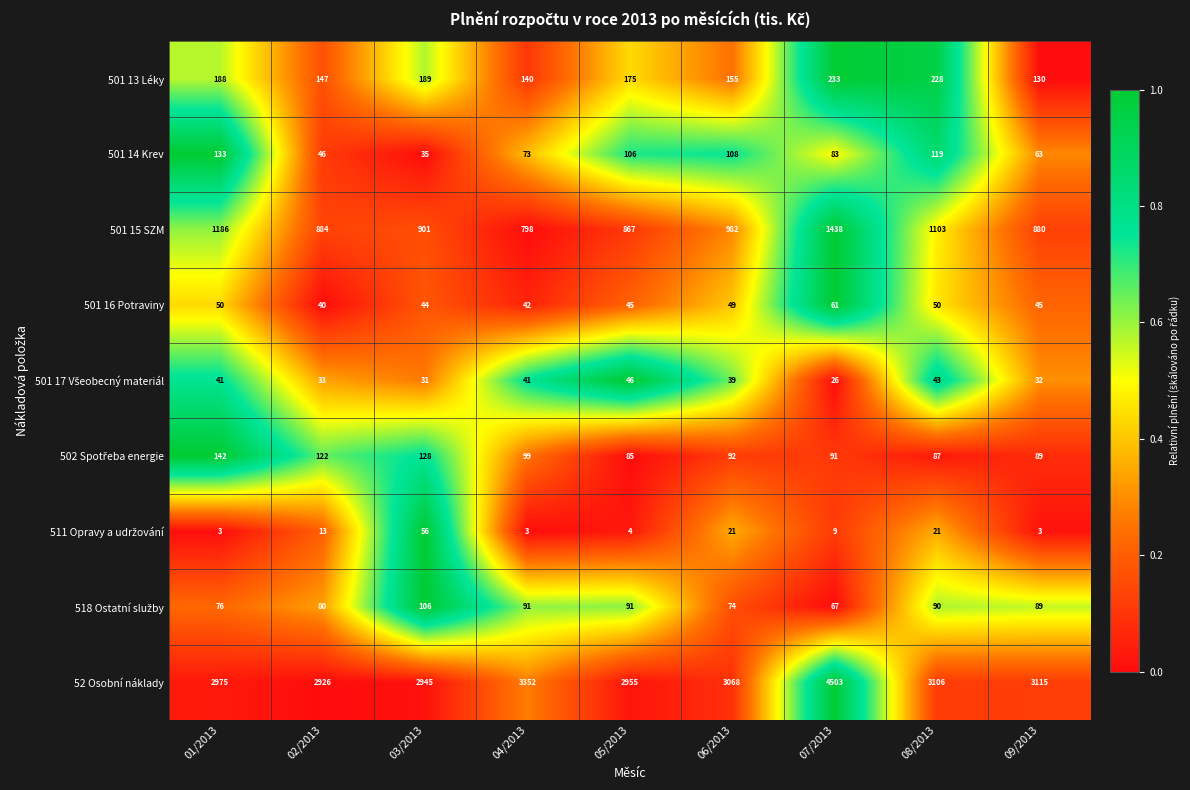

The 501 13 Léky series shows 230 at 06/2013. True or false?

False